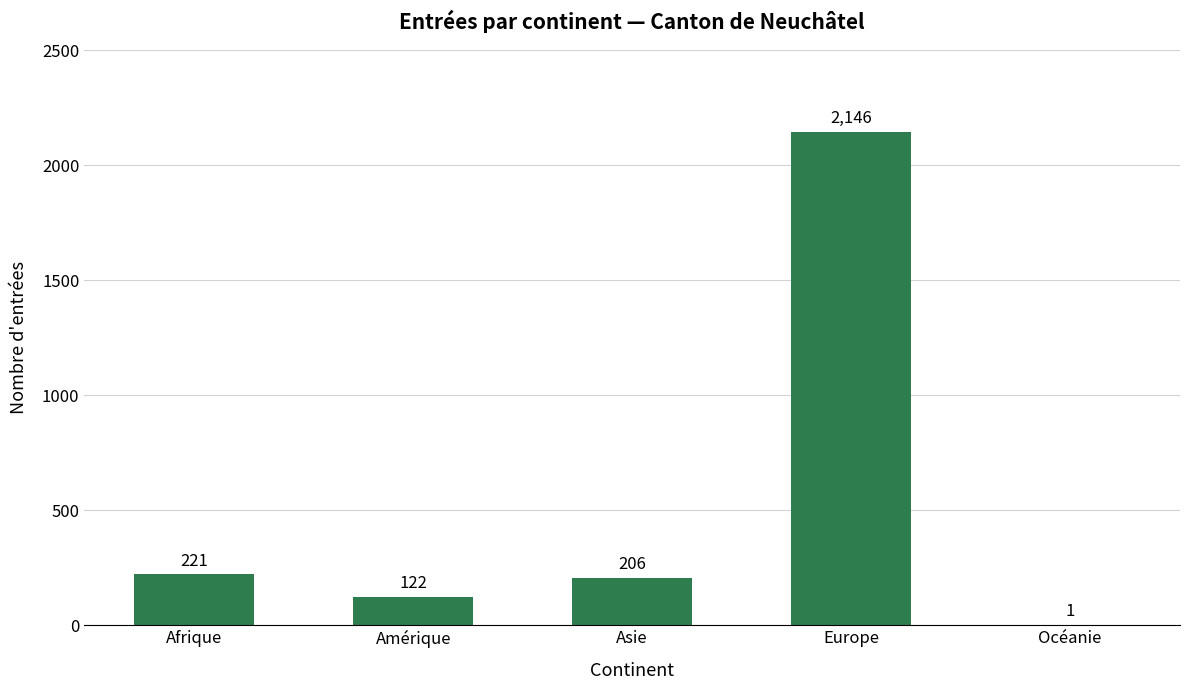

Reading right to left, transcribe all the data shown in this chart.

Océanie=1	Europe=2146	Asie=206	Amérique=122	Afrique=221